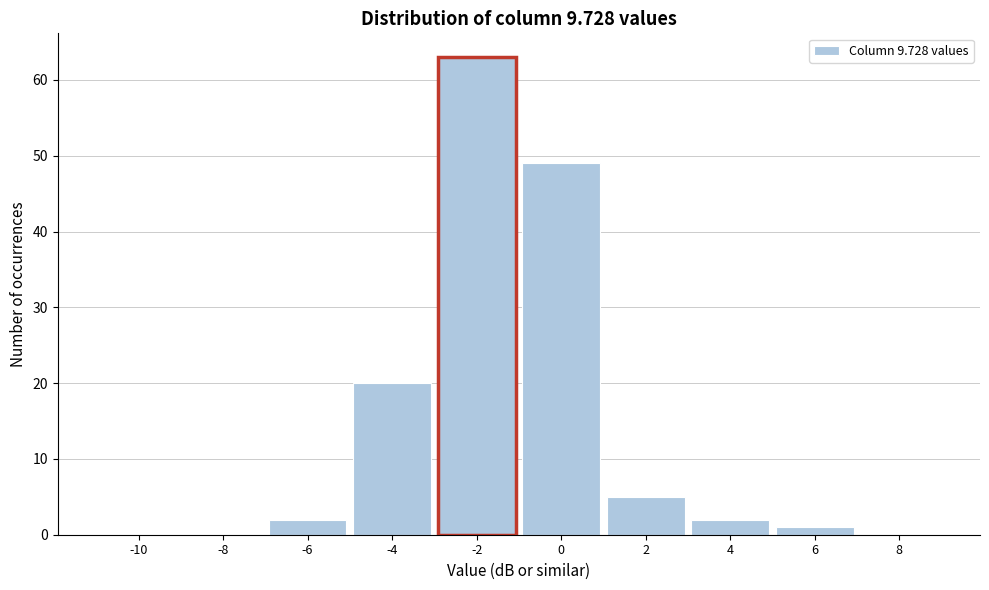

Reading left to right, extract all data points from this chart.

-10=0	-8=0	-6=2	-4=20	-2=63	0=49	2=5	4=2	6=1	8=0